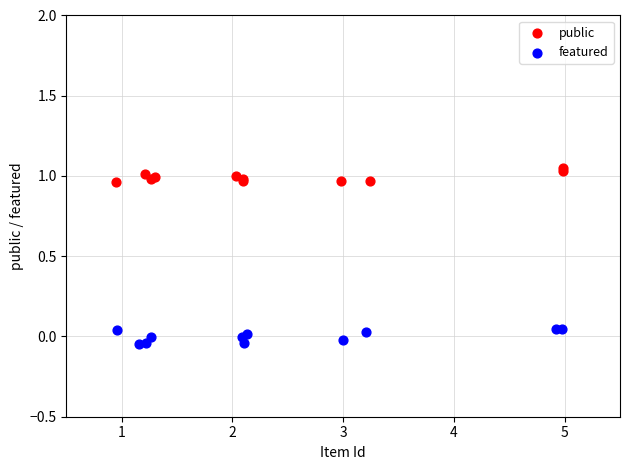

Which series has the largest Y range (max minus min)?

featured